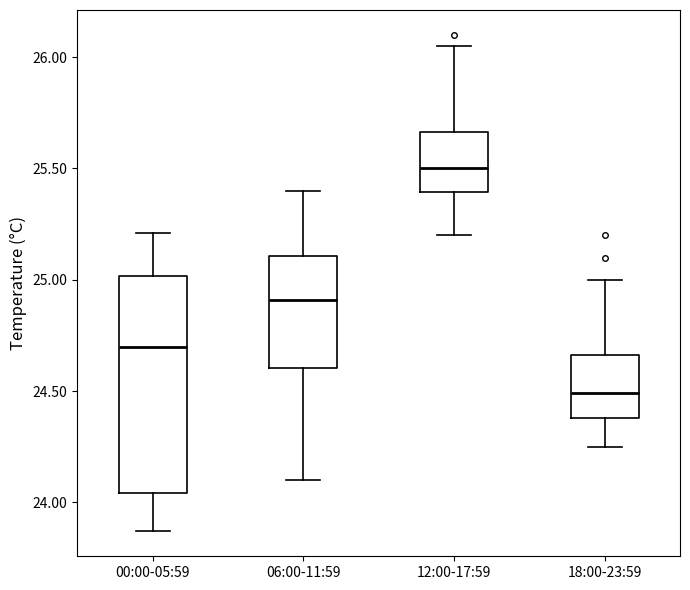

Which box's median line is the lowest?

18:00-23:59